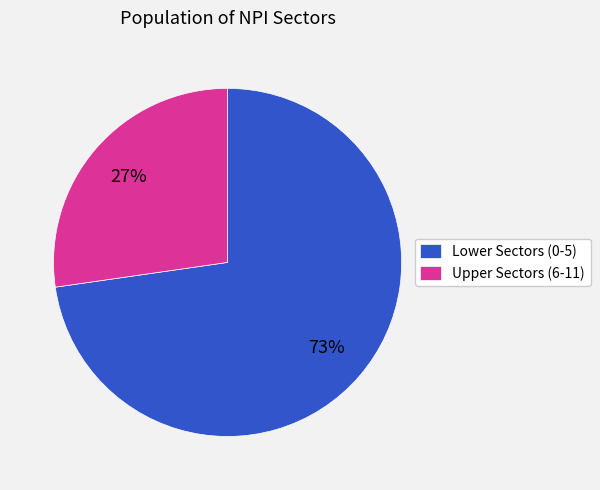

Does any single category account for the majority?

Yes